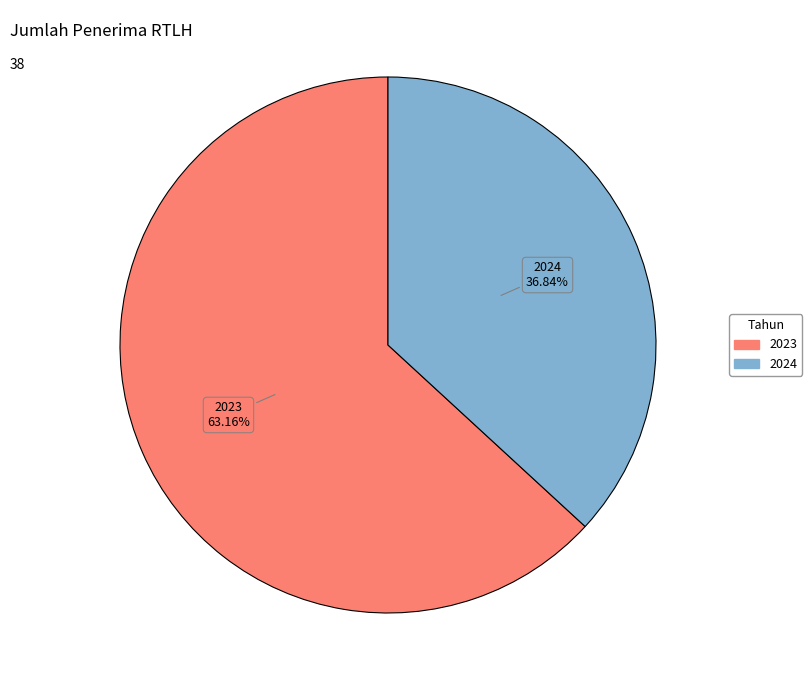

Does any single category account for the majority?

Yes